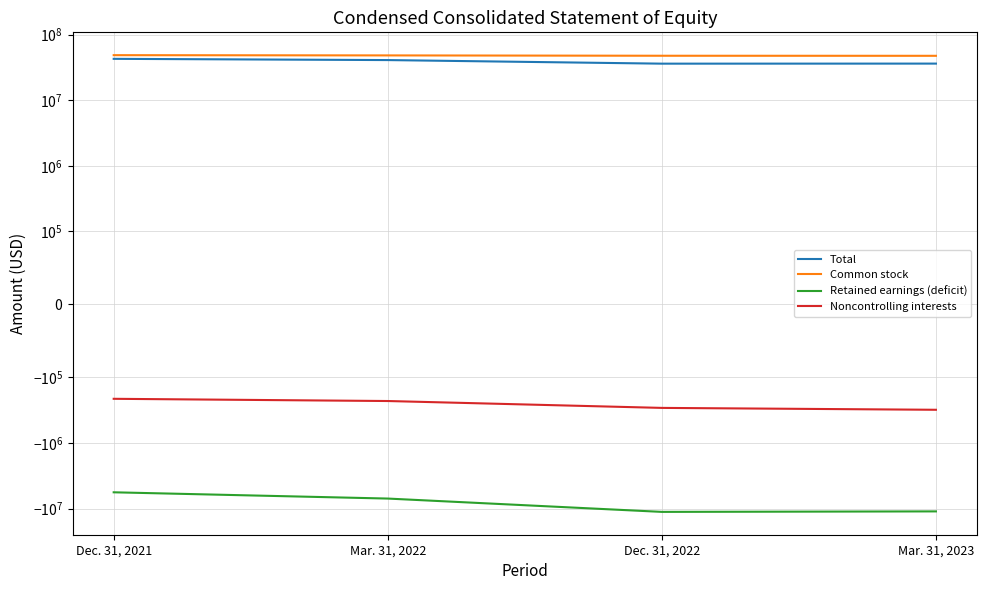

True or false: Noncontrolling interests and Common stock intersect in this chart.

False